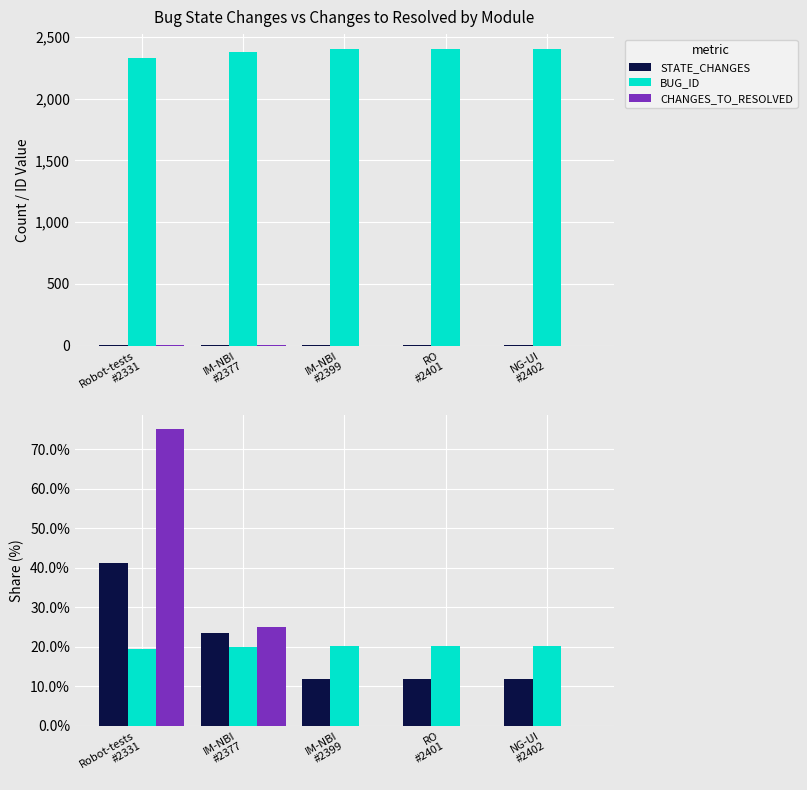

Reading left to right, transcribe all the data shown in this chart.

STATE_CHANGES: 41.2	23.5	11.8	11.8	11.8
BUG_ID: 19.6	20.0	20.1	20.2	20.2
CHANGES_TO_RESOLVED: 75.0	25.0	0.0	0.0	0.0